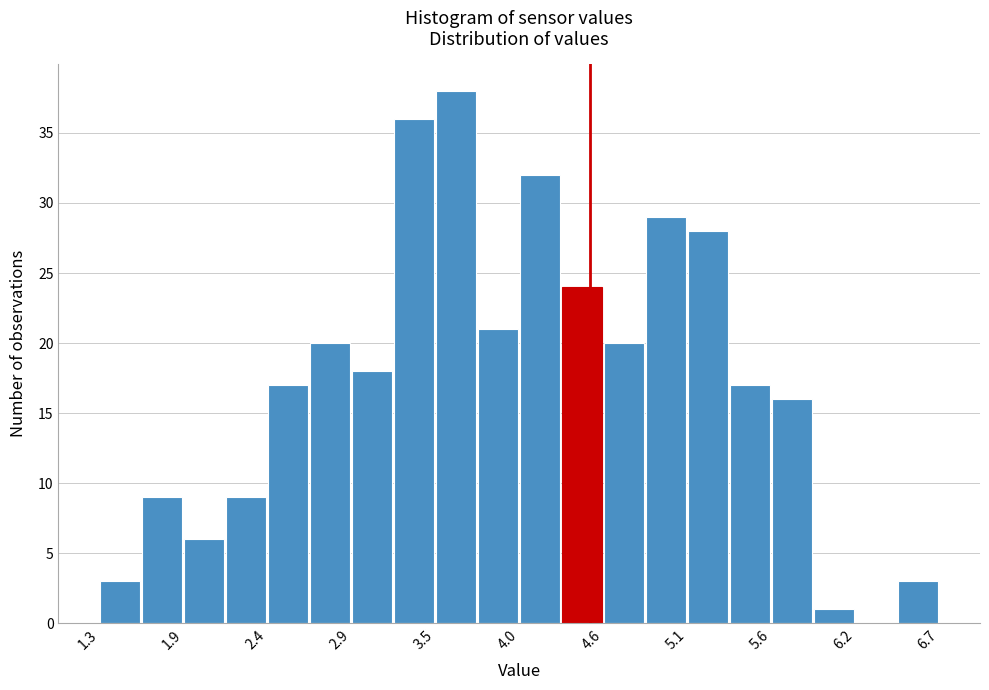

Around what value on the x-axis is the tallest bar? Give the approximate position of its centre, as read against the axis.

3.6